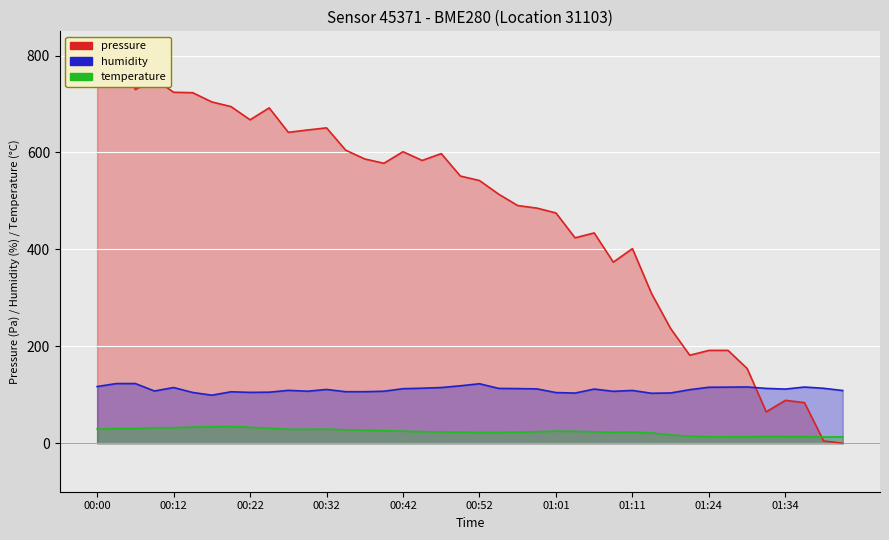

The value of humidity at 00:20 is 106.2. True or false?

True